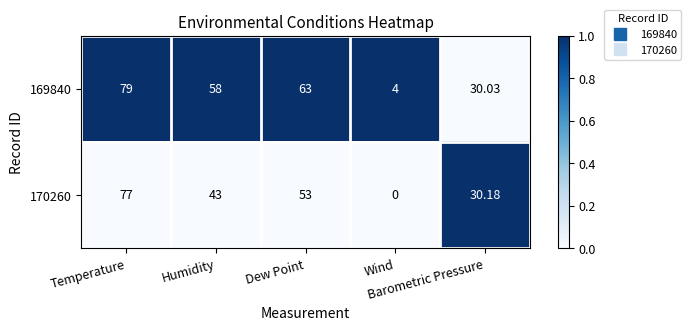

How many data points does each series have?

5